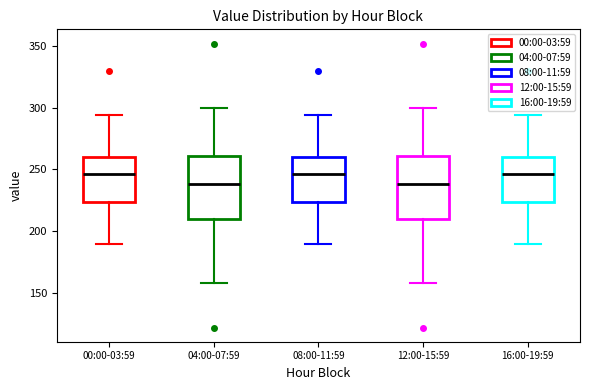

Reading left to right, read every box against the y-axis: the position of its median line, the range the box covers, and the ends of its whiskers. The values are not printed on the chart, so give them approximately, as read against the axis.

00:00-03:59: median 245, box 225 to 260, whiskers 190 to 295
04:00-07:59: median 240, box 210 to 260, whiskers 160 to 300
08:00-11:59: median 245, box 225 to 260, whiskers 190 to 295
12:00-15:59: median 240, box 210 to 260, whiskers 160 to 300
16:00-19:59: median 245, box 225 to 260, whiskers 190 to 295